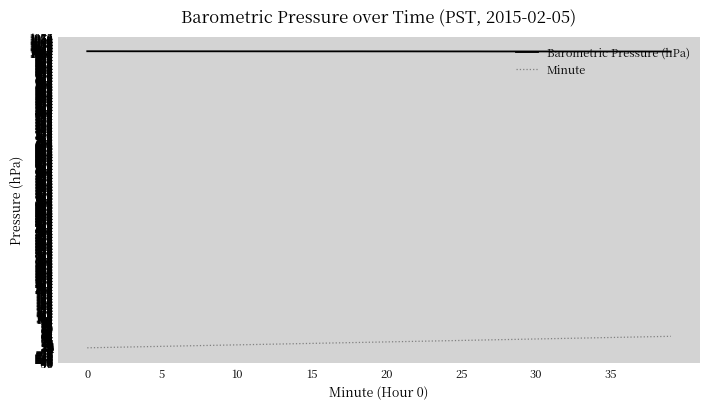

What is the sum of all Barometric Pressure (hPa) values?

40196.0